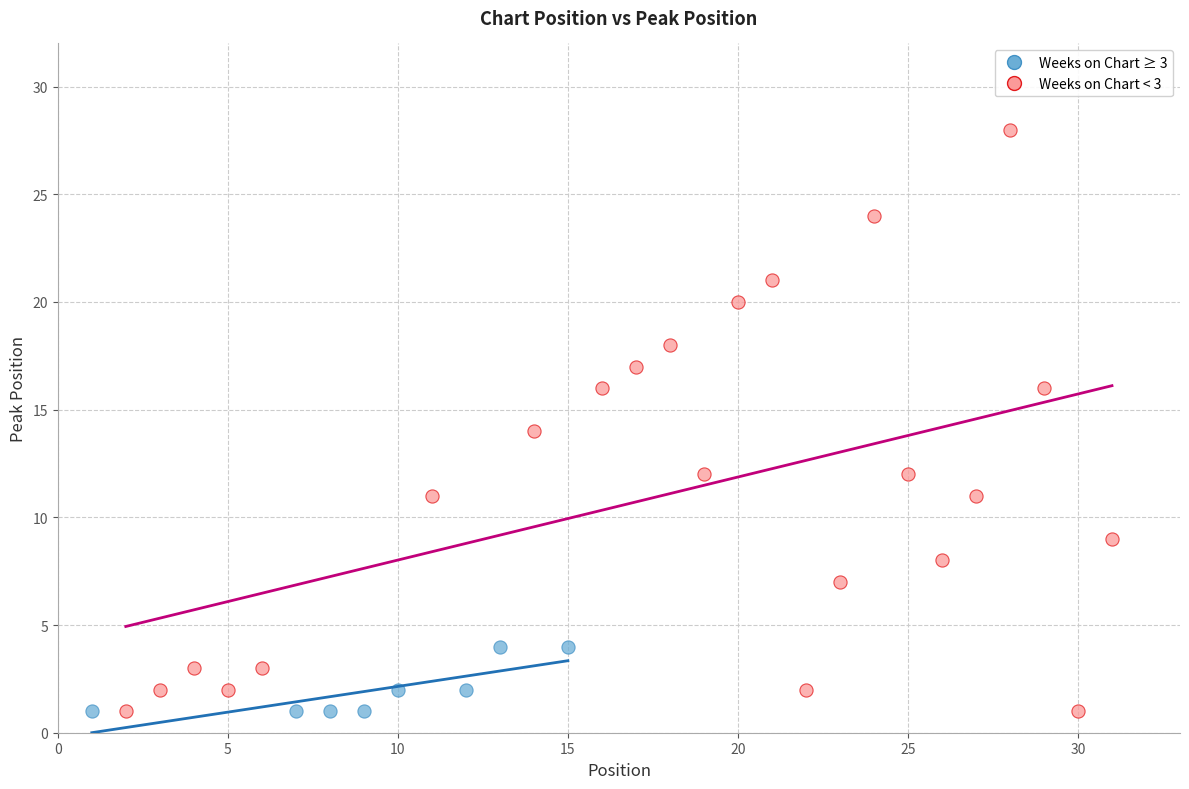

Which series reaches the maximum Y coordinate?

Weeks on Chart < 3